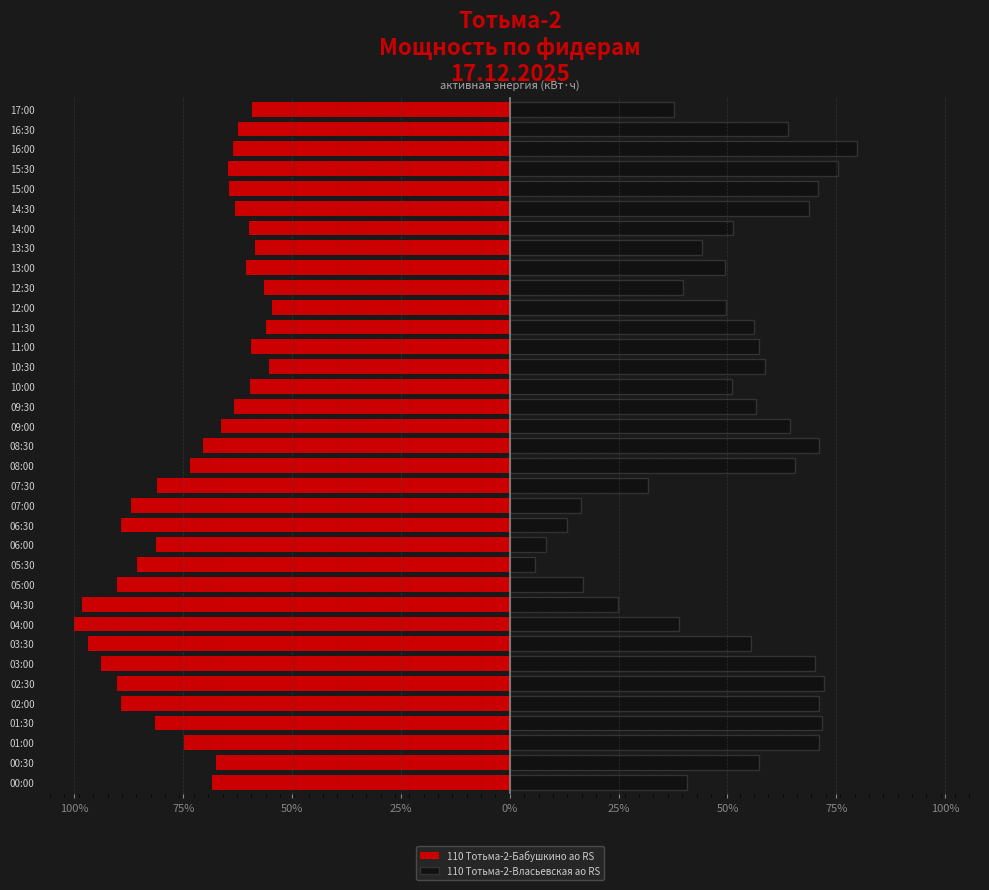

How many values in the 110 Тотьма-2-Власьевская ао RS series exceed 8500?

18